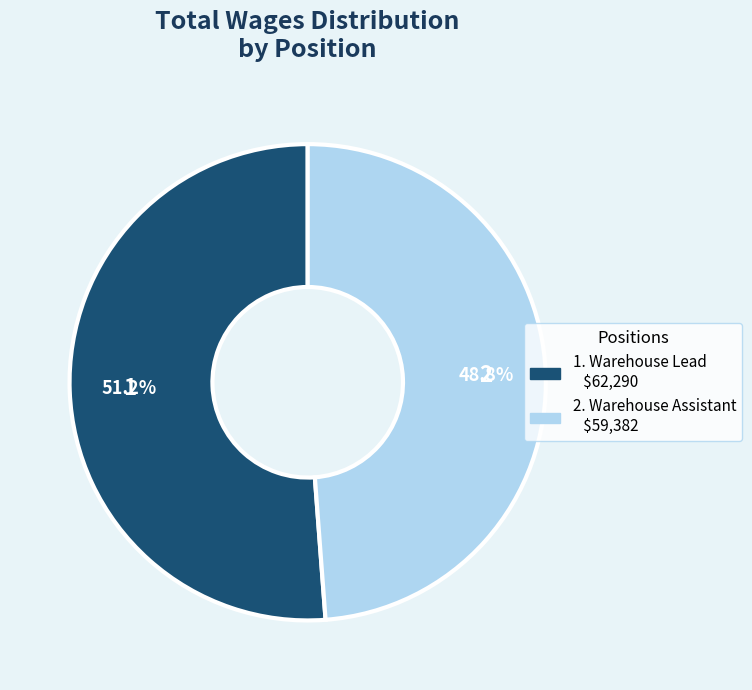

Is there a majority slice in this chart?

Yes